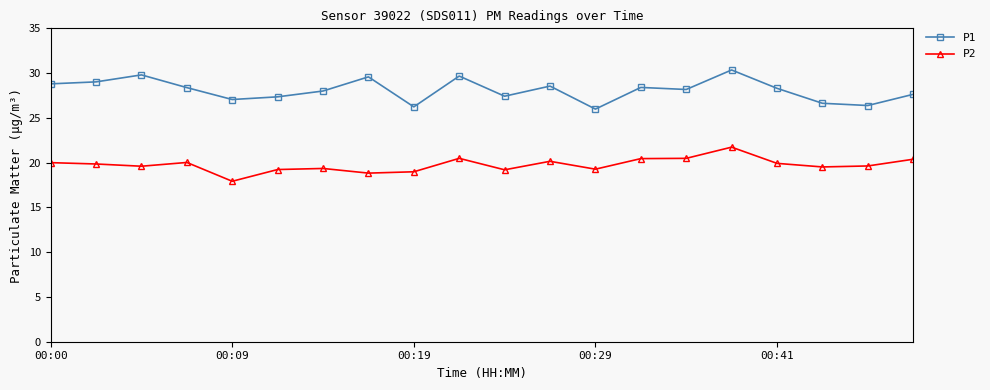

What is the value of the P1 point at the 6th from the left?

27.4